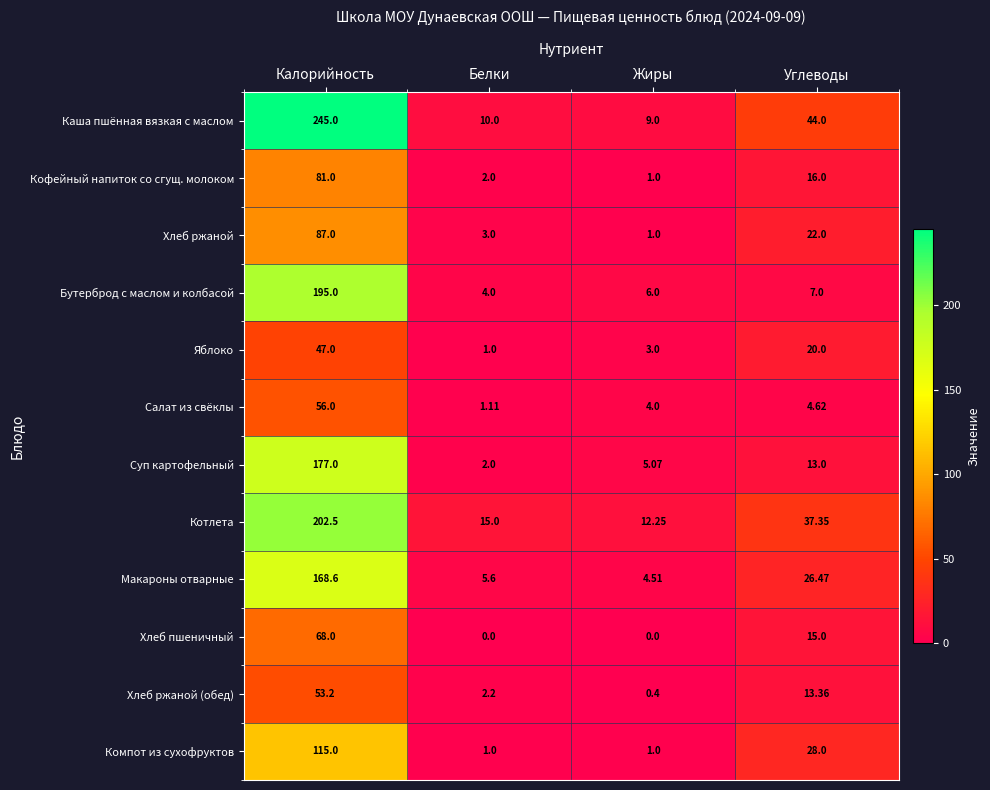

Which series has the largest range (max minus min)?

Каша пшённая вязкая с маслом